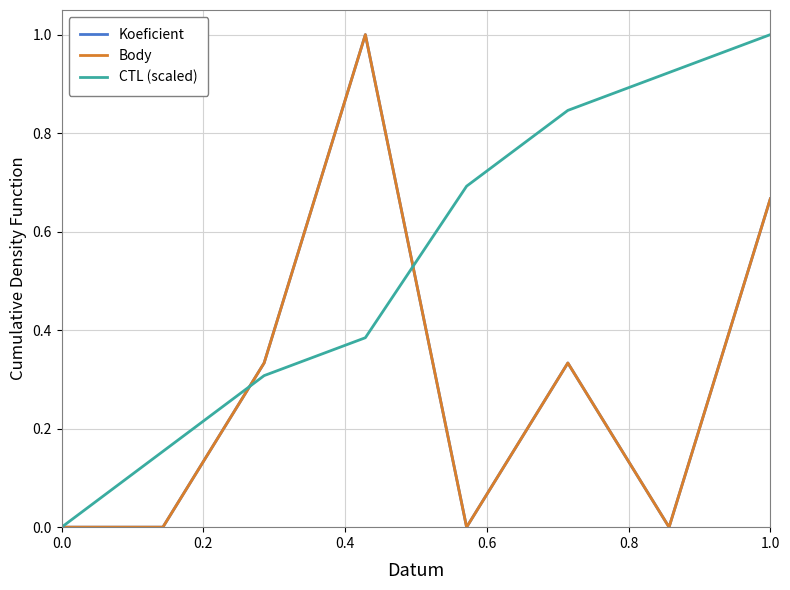

In Koeficient, how many points are lower than both neighbors (excluding endpoints)?

2